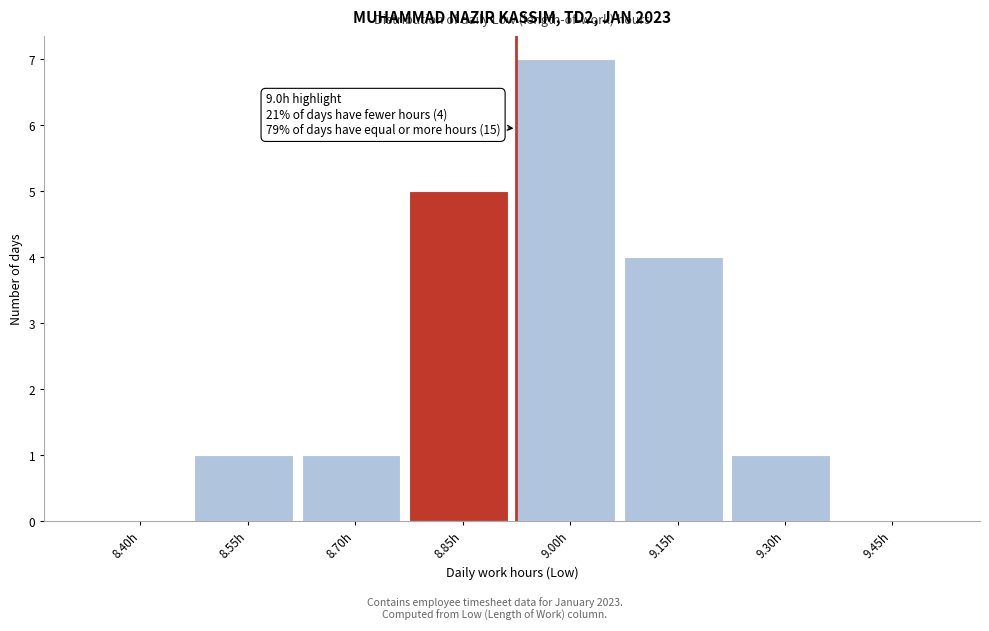

Reading right to left, transcribe all the data shown in this chart.

9.45h=0	9.30h=1	9.15h=4	9.00h=7	8.85h=5	8.70h=1	8.55h=1	8.40h=0